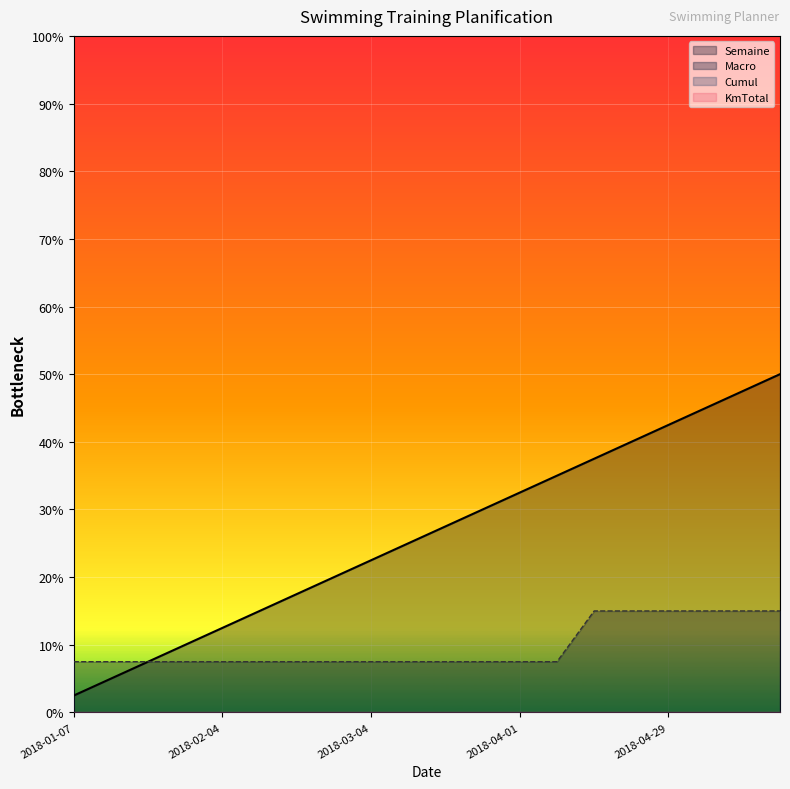

Does the chart display data point markers on the line(s)?

No